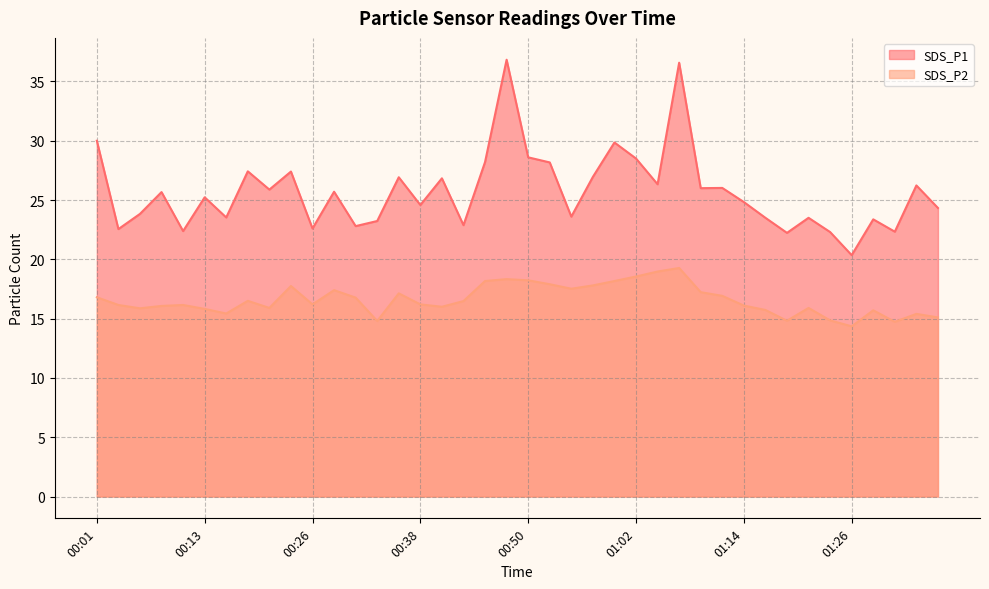

What value does the SDS_P1 series have at 01:21?

23.5